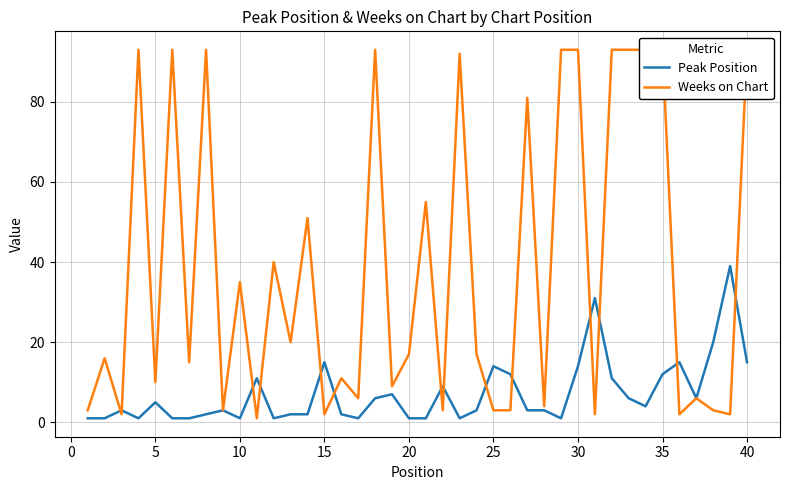

Is it true that Peak Position equals 14 at 25?

True